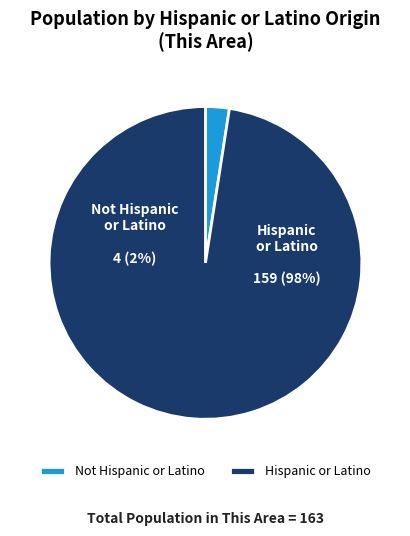

Which slice is the smallest?

Not Hispanic or Latino